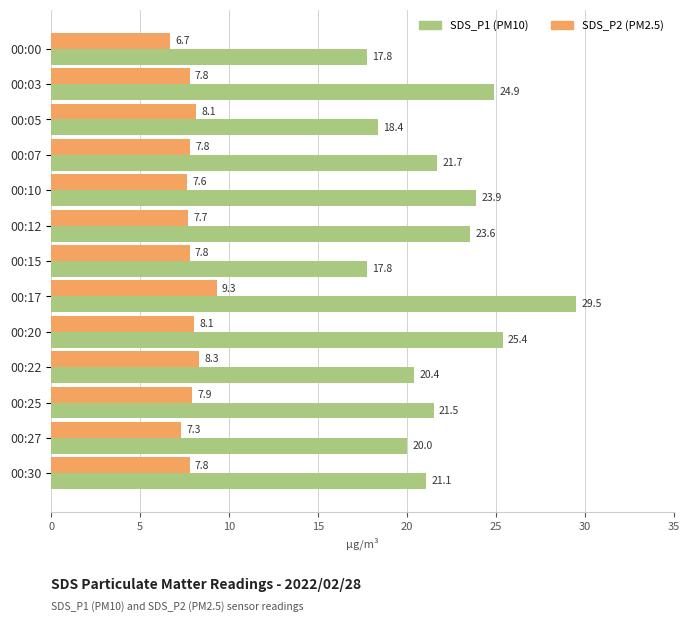

What is the lowest value of the SDS_P1 (PM10) series?

17.8